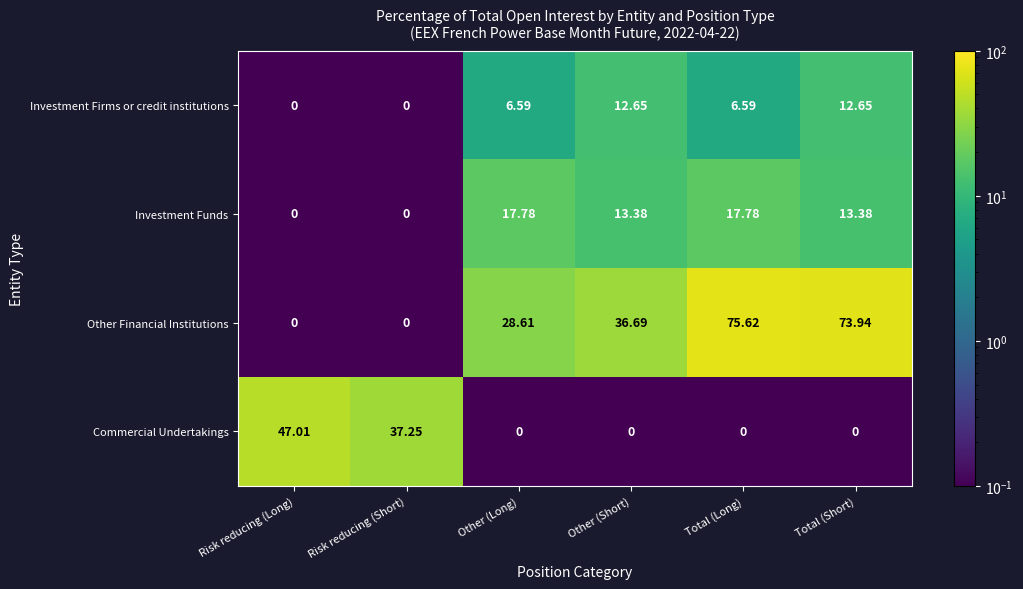

At which category is the sum across all series the highest?

Total (Long)